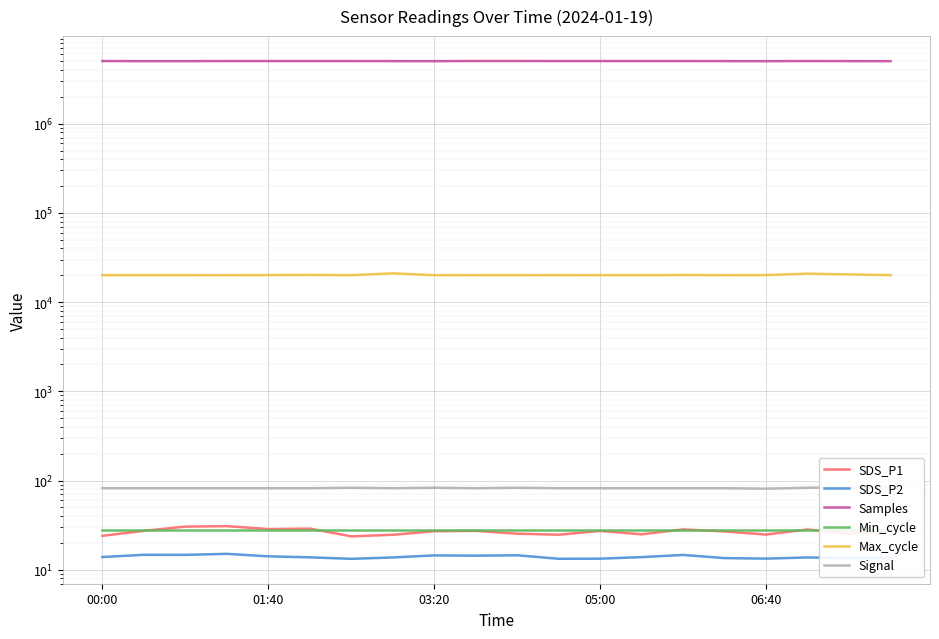

At how many categories does at least one series exceed 710646?

20